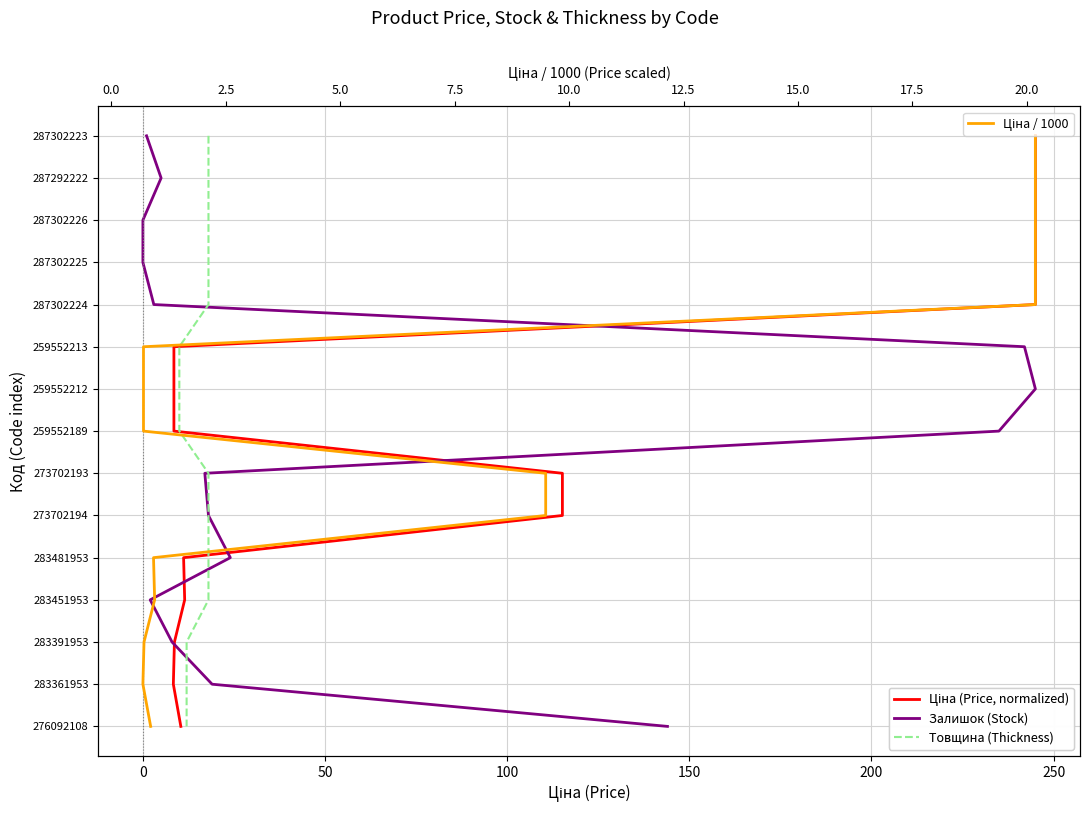

Rank the series at 150 from lowest to highest value.

Ціна (Price, normalized), Залишок (Stock), Товщина (Thickness), Ціна / 1000